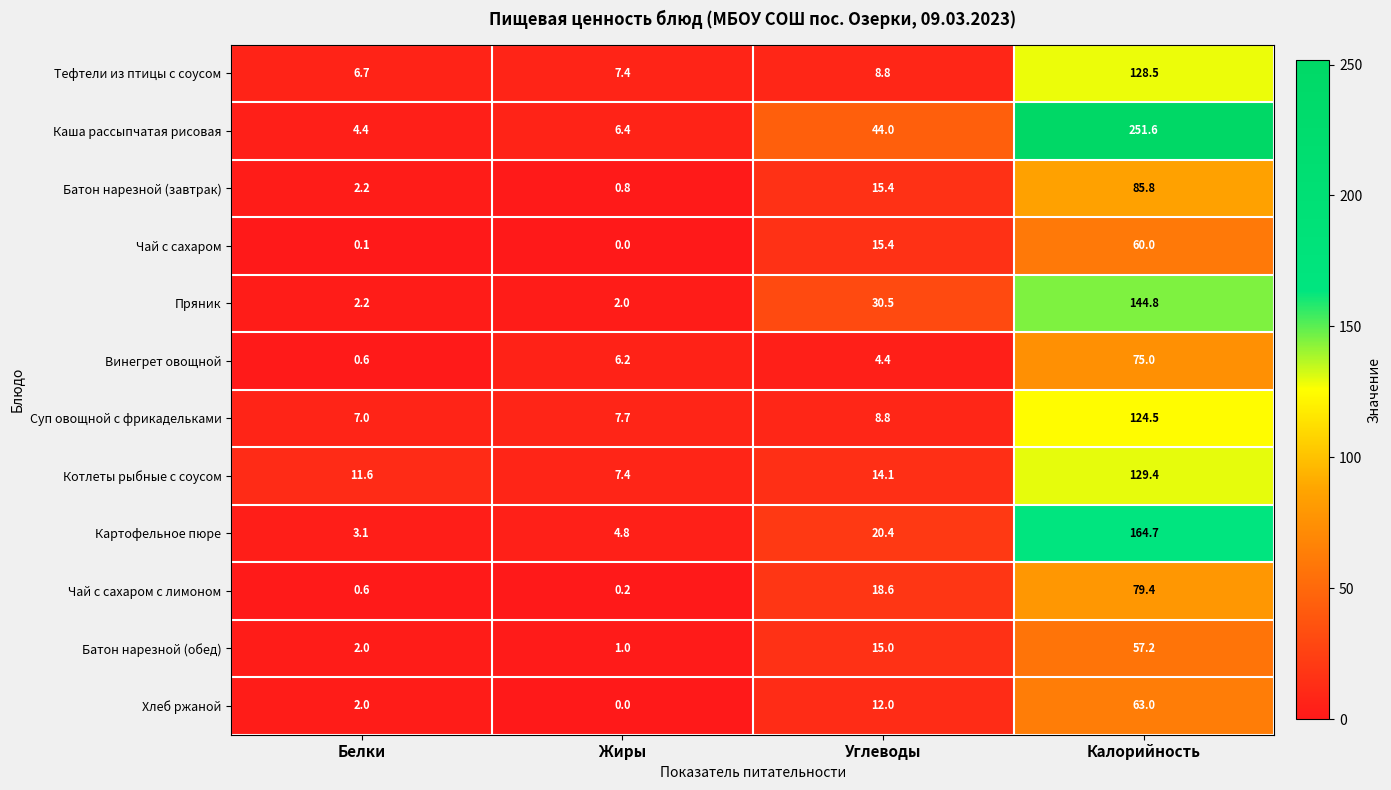

How many data points does each series have?

4